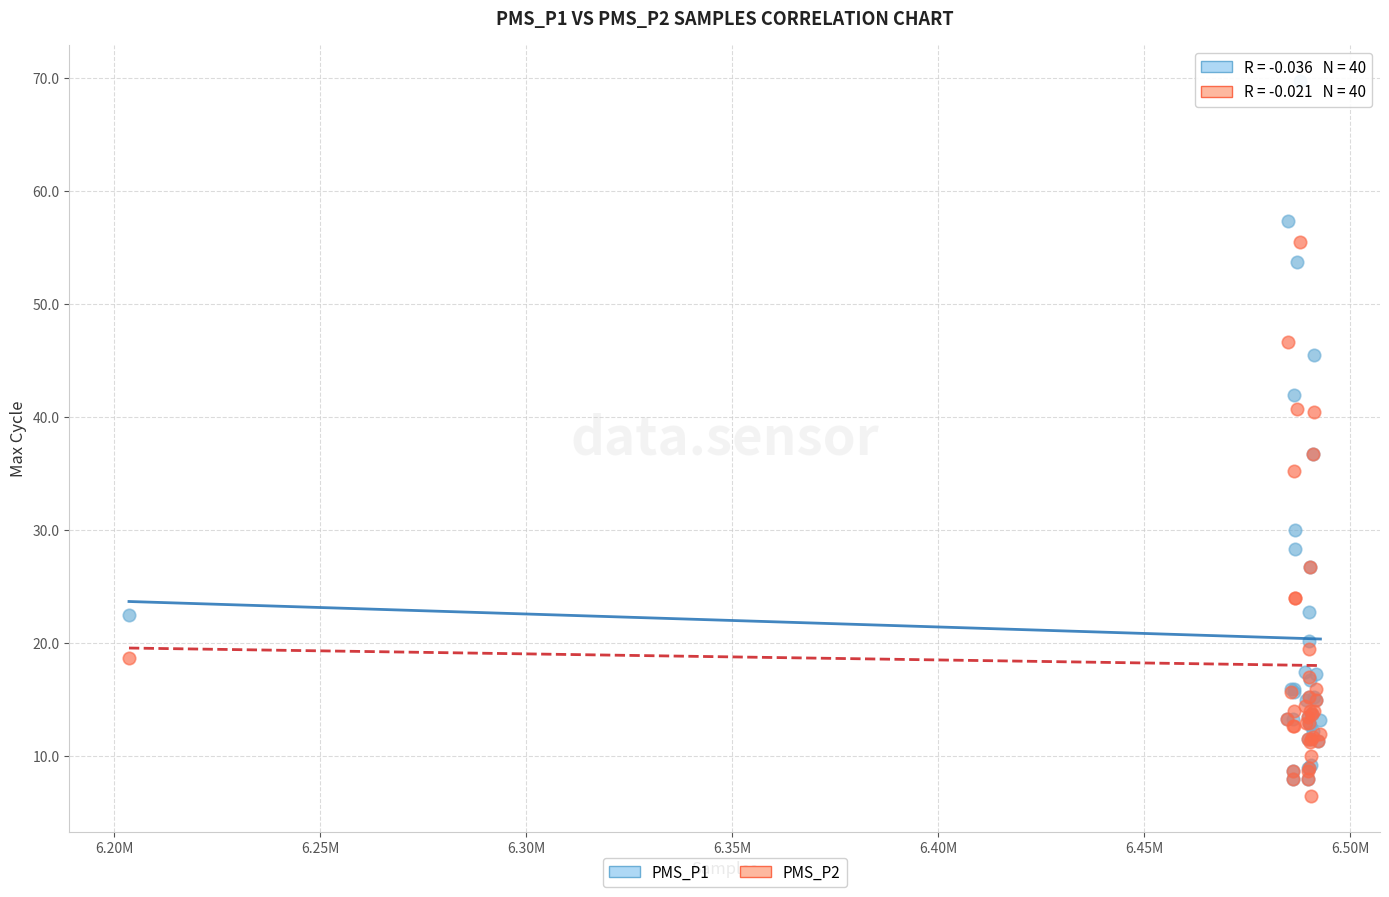

In the PMS_P2 series, what Y value is closest to 31?

26.8